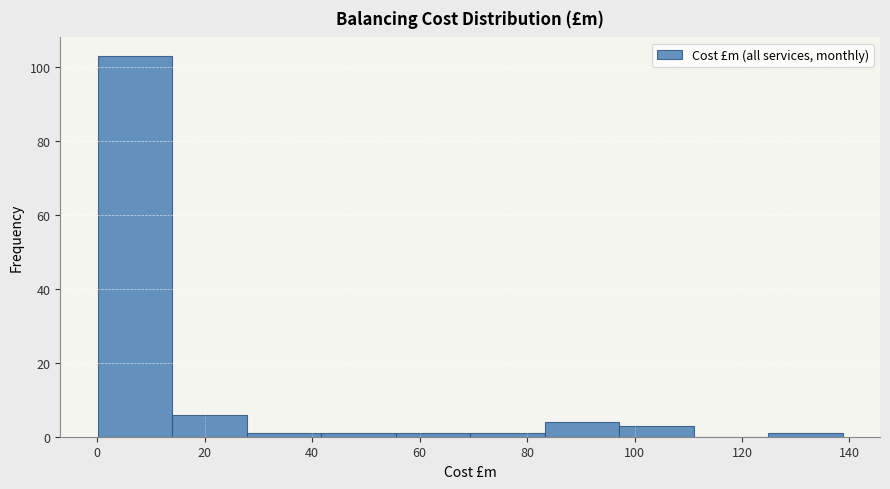

Over which range of the x-axis is the bar tallest?

0 to 14